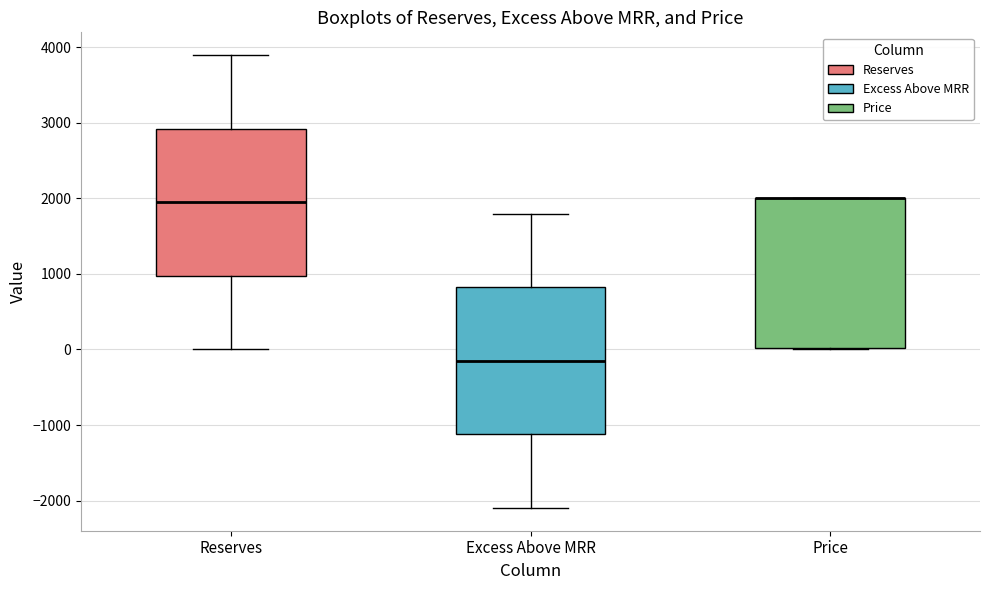

Reading left to right, read every box against the y-axis: the position of its median line, the range the box covers, and the ends of its whiskers. The values are not printed on the chart, so give them approximately, as read against the axis.

Reserves: median 2000, box 1000 to 2900, whiskers 0 to 3900
Excess Above MRR: median -100, box -1100 to 800, whiskers -2100 to 1800
Price: median 2000 (drawn on the box's upper edge), box 0 to 2000, whiskers 0 to 2000